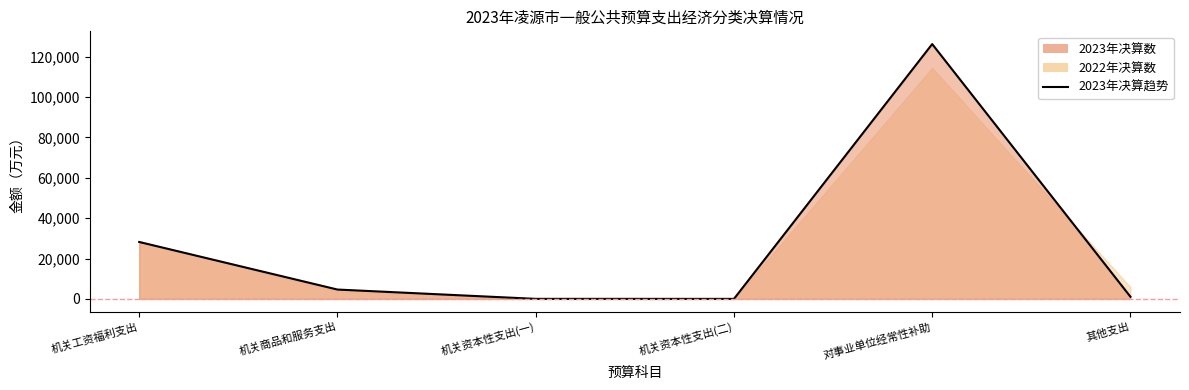

List the labels in order of value, largest first.

对事业单位经常性补助, 机关工资福利支出, 机关商品和服务支出, 其他支出, 机关资本性支出(一), 机关资本性支出(二)